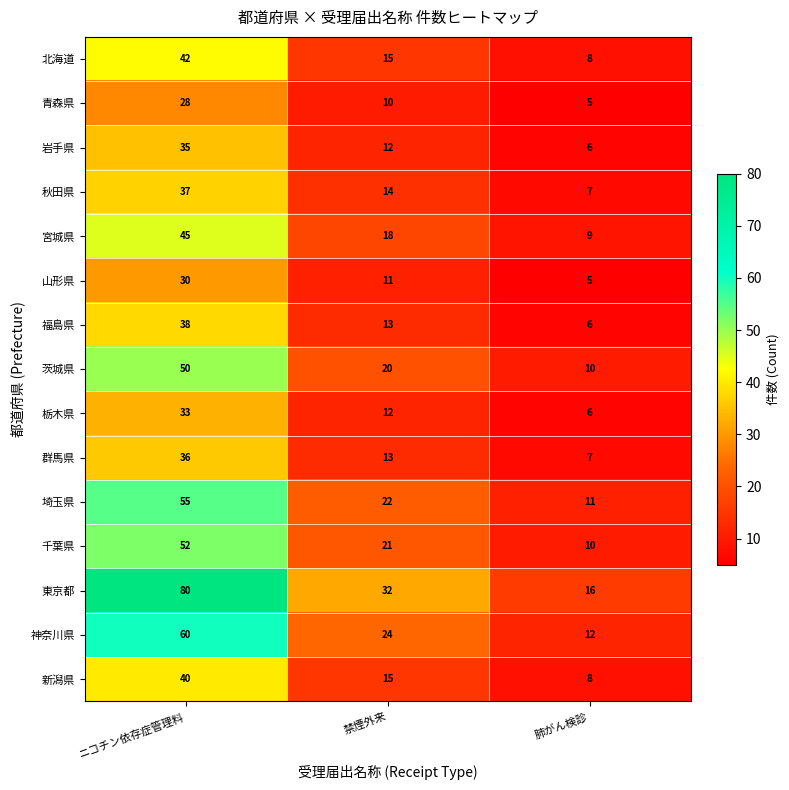

What is the difference between the maximum and minimum values in the 東京都 series?

64